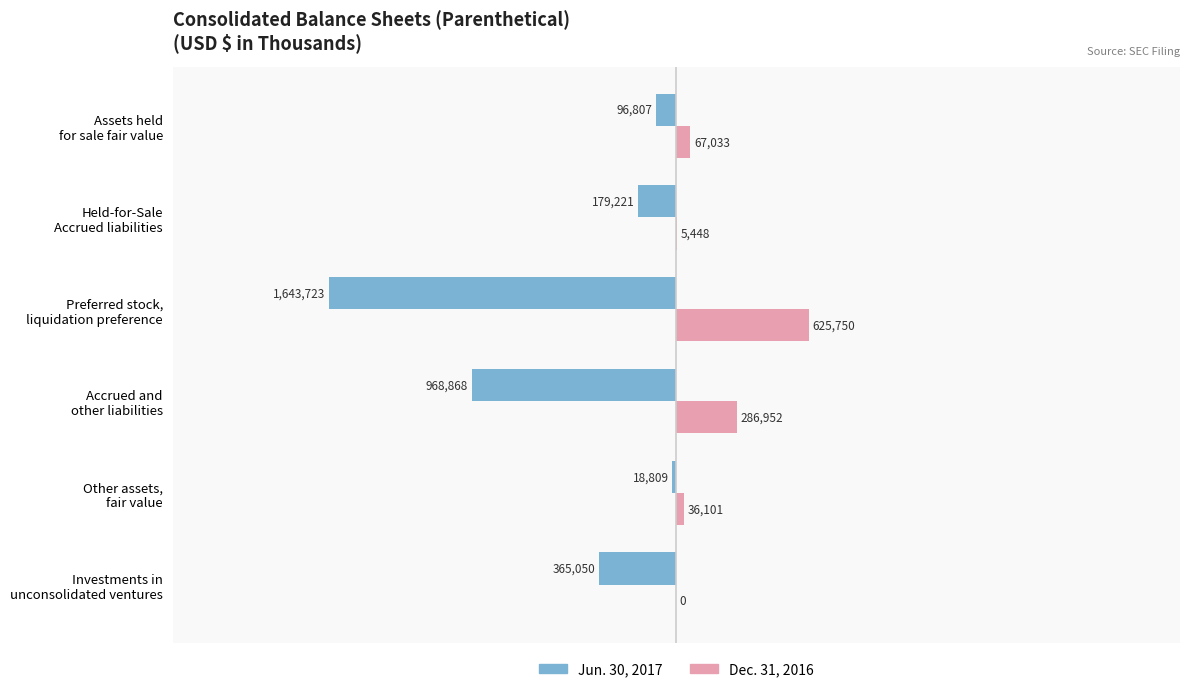

Which series has the largest total across all categories?

Dec. 31, 2016